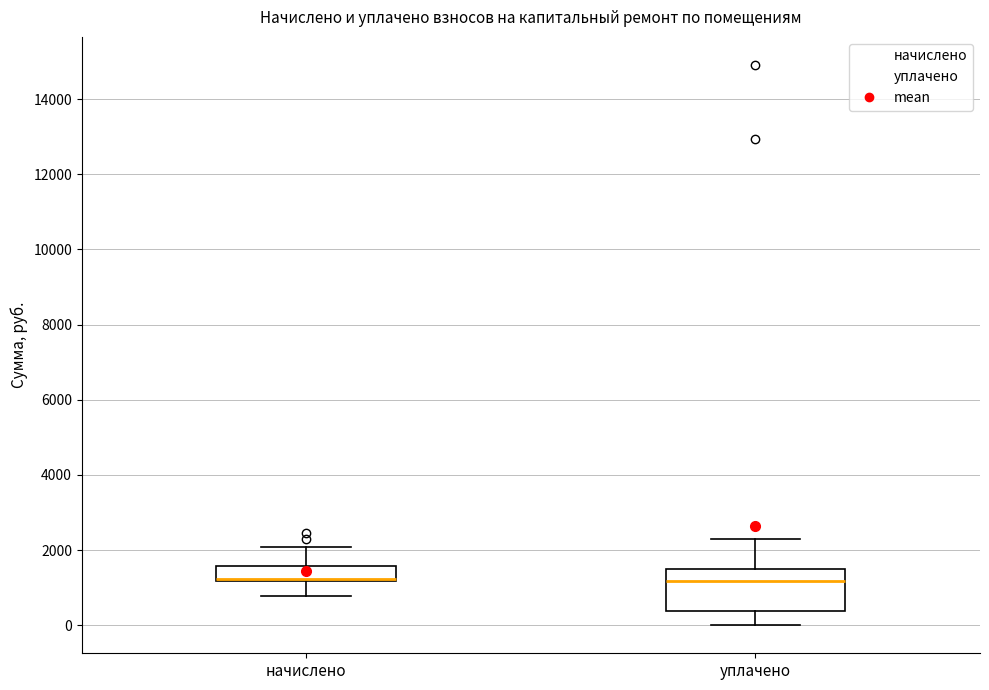

Which box is the tallest, from its lower edge to its upper edge?

уплачено